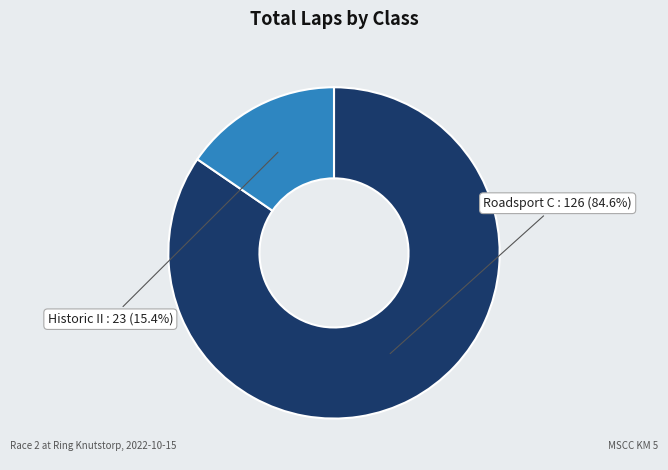

Which category accounts for the majority?

Roadsport C